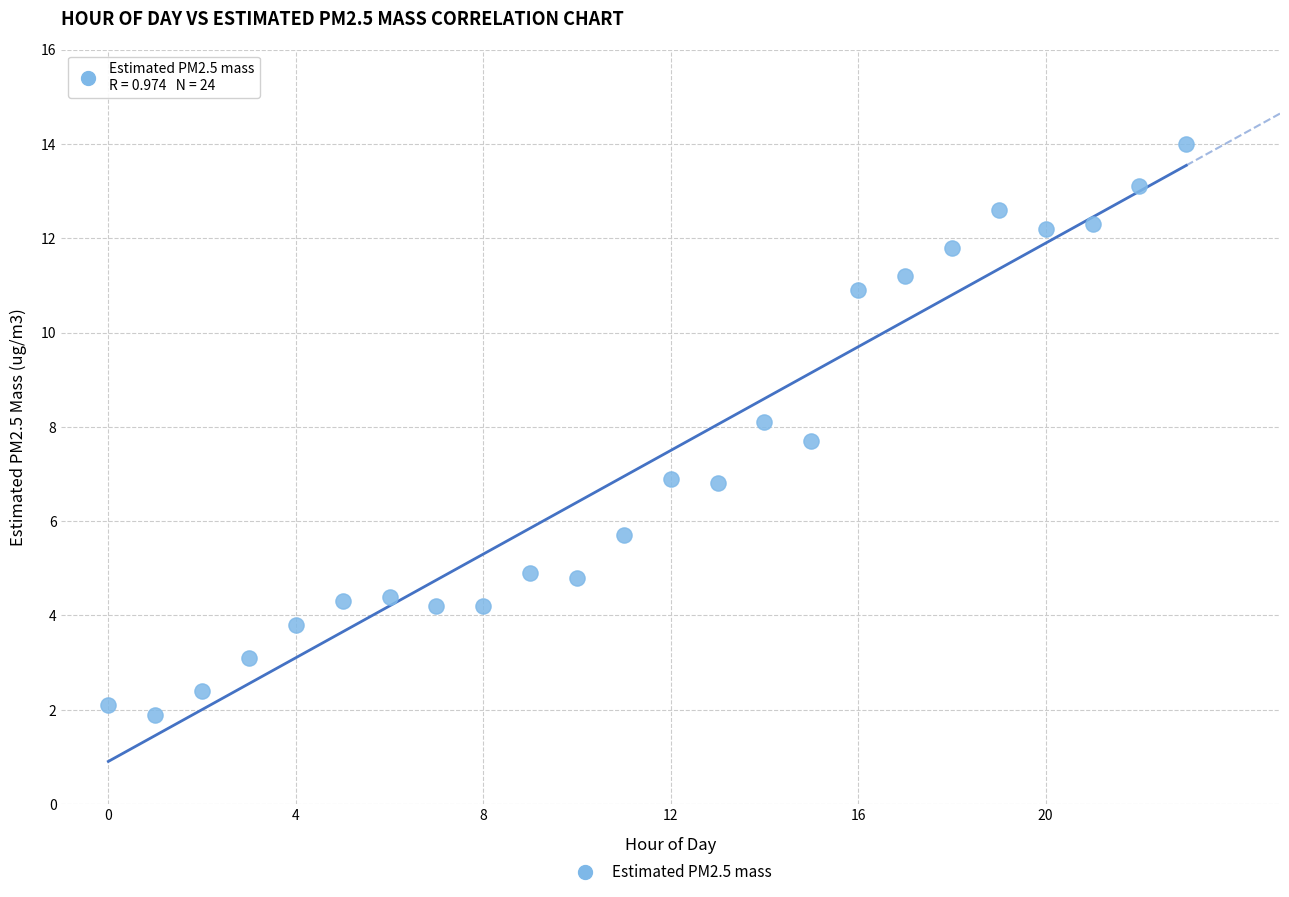

What is the range of Y values (max minus min)?

12.1